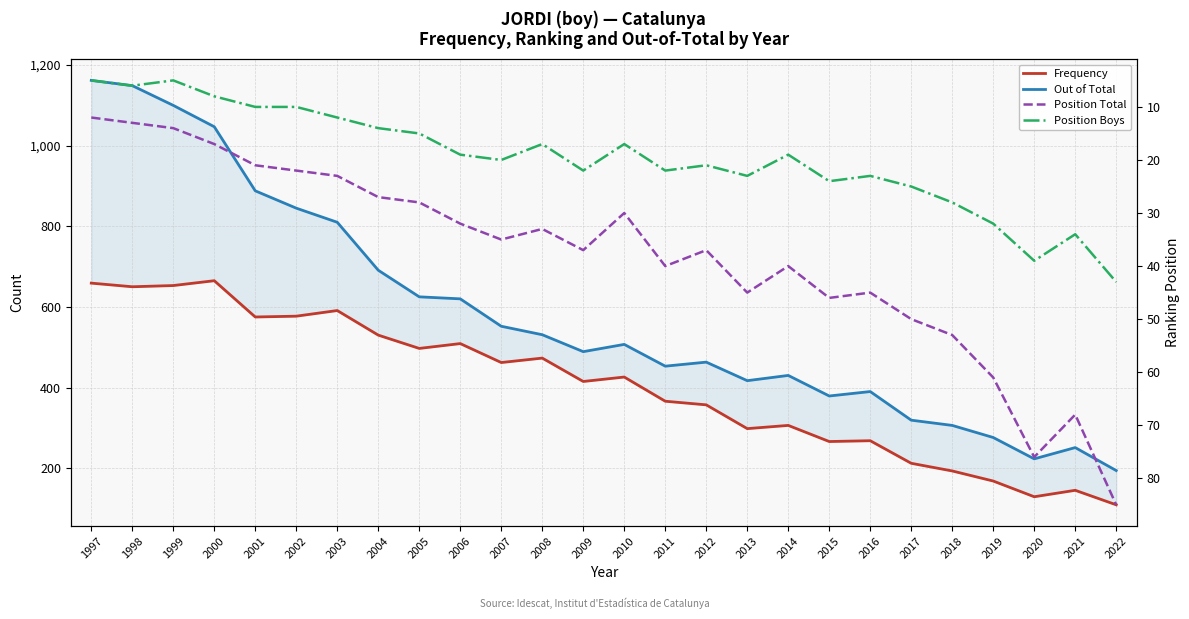

What are all the series names shown in the legend?

Frequency, Out of Total, Position Total, Position Boys